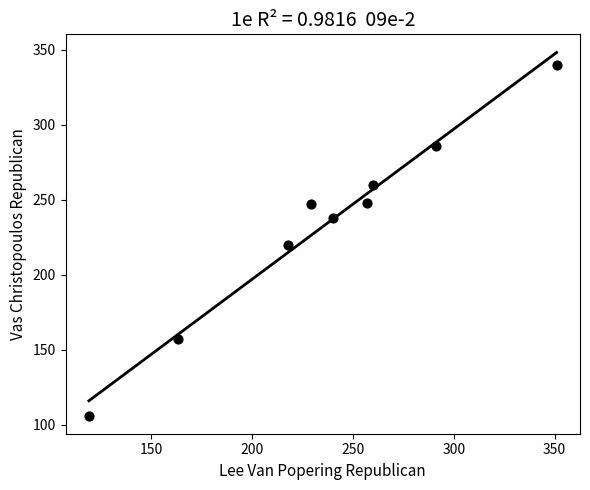

What Y value in the scatter plot is closest to 223?

220